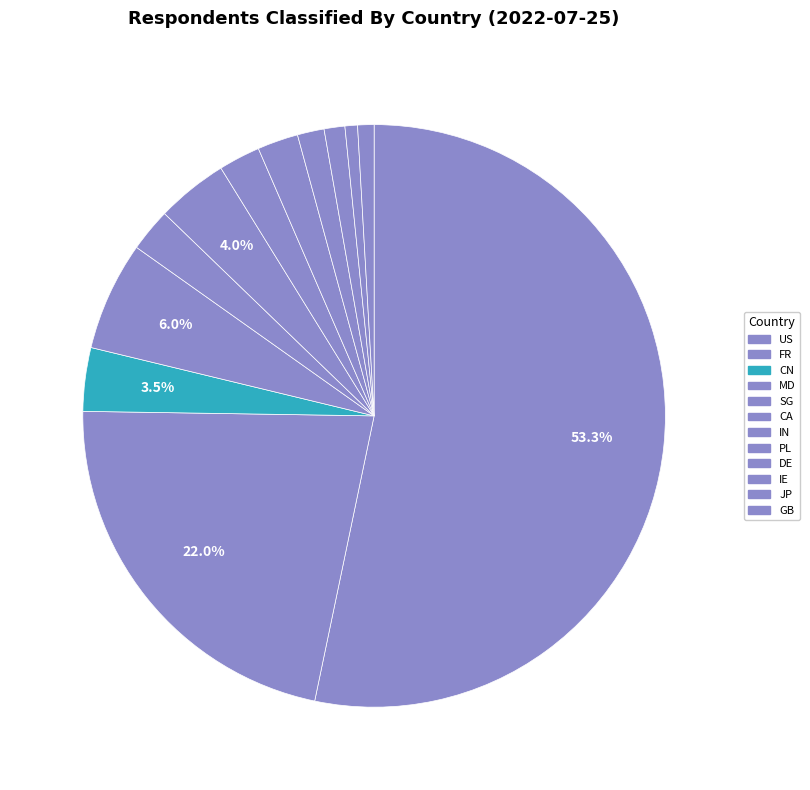

Is there a majority slice in this chart?

Yes